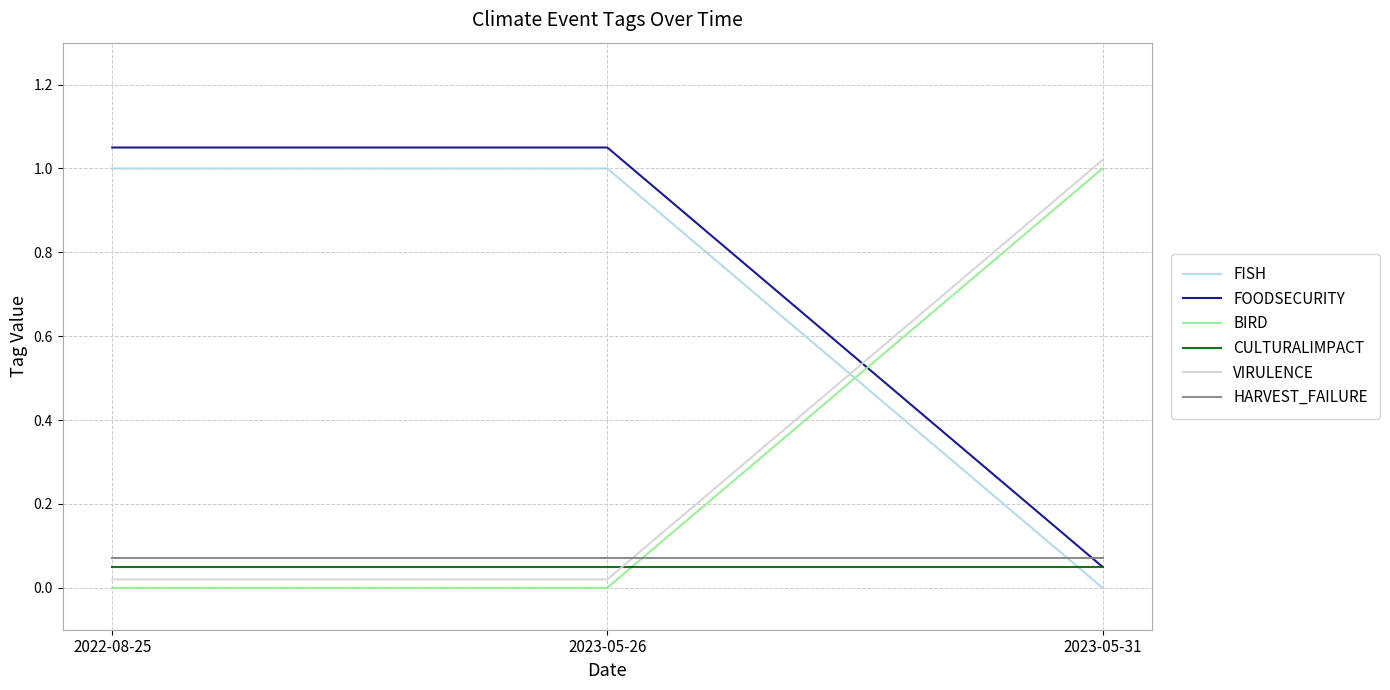

The value of FISH at 2023-05-31 is 0.6. True or false?

False